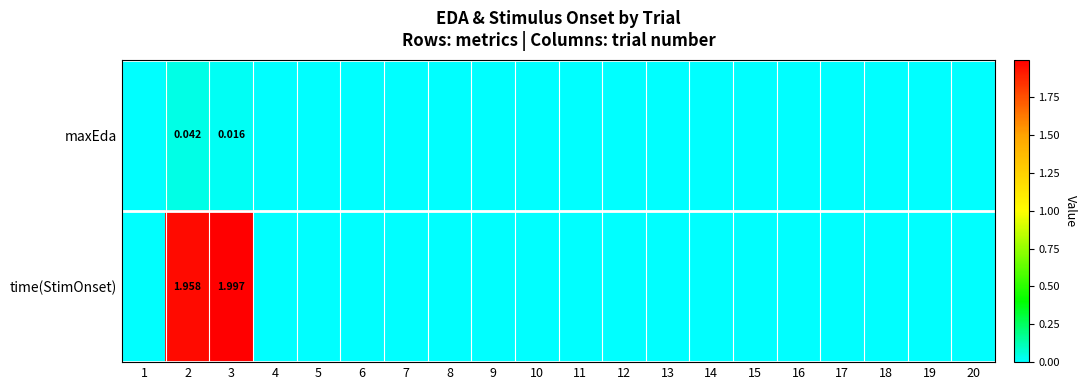

Between 16 and 8, which is larger?

16